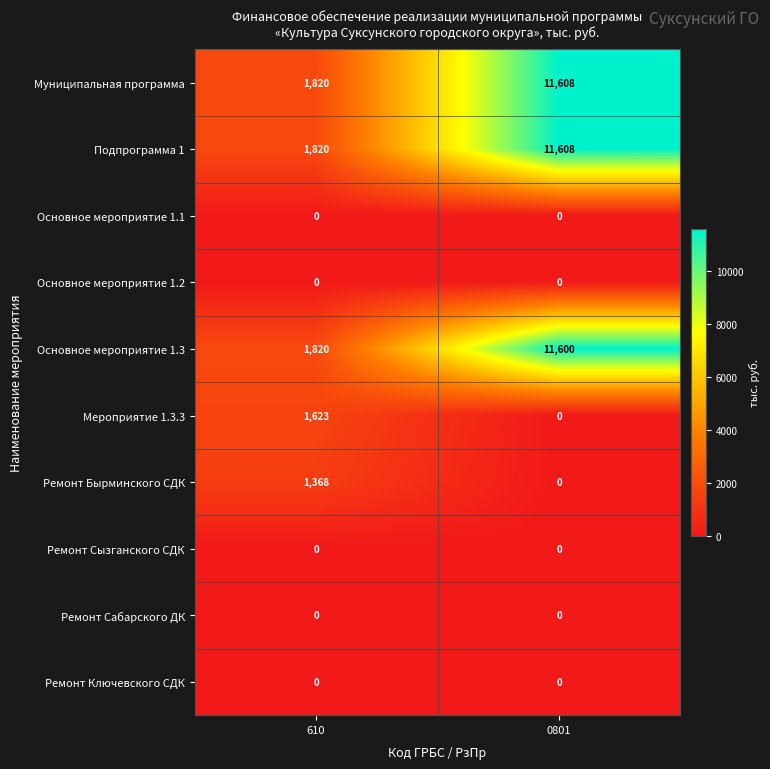

Reading left to right, what are all the values shown in this chart?

Муниципальная программа: 1820	11608
Подпрограмма 1: 1820	11608
Основное мероприятие 1.1: 0	0
Основное мероприятие 1.2: 0	0
Основное мероприятие 1.3: 1820	11600
Мероприятие 1.3.3: 1623	0
Ремонт Бырминского СДК: 1368	0
Ремонт Сызганского СДК: 0	0
Ремонт Сабарского ДК: 0	0
Ремонт Ключевского СДК: 0	0